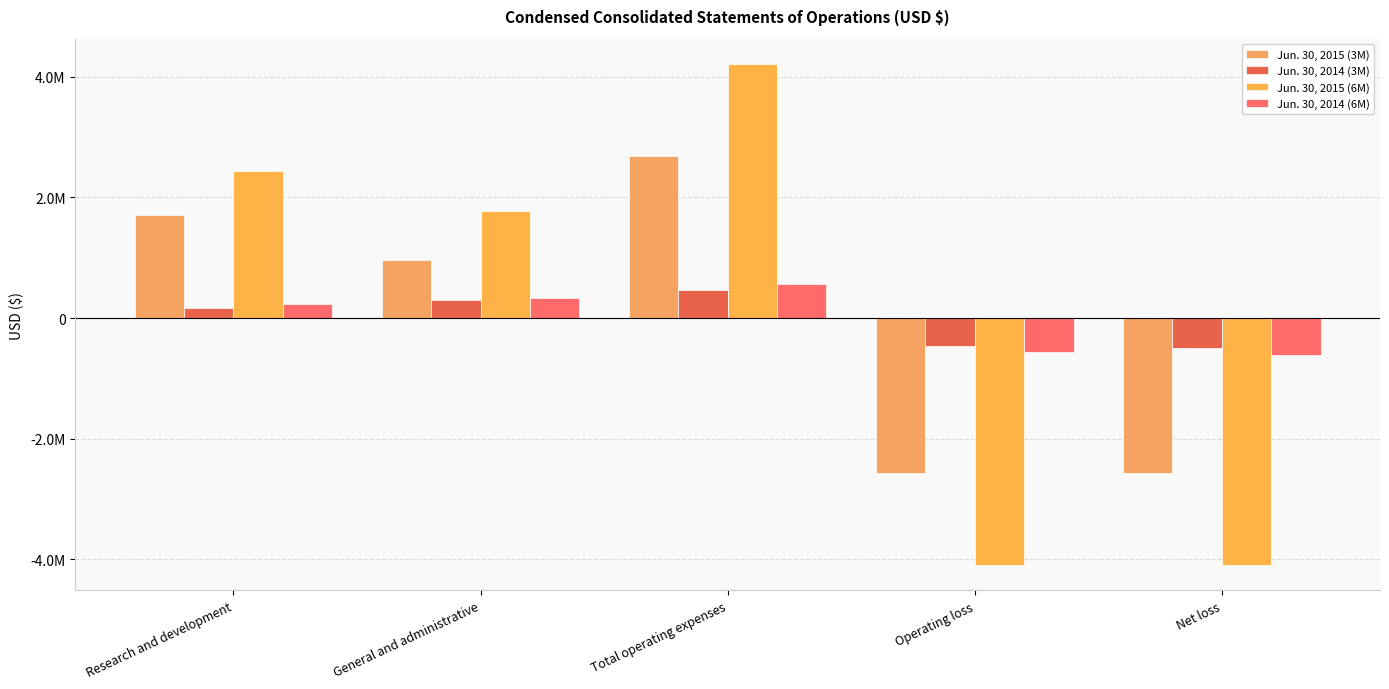

What is the value of the Jun. 30, 2015 (3M) bar at the 1st from the left?

1707256